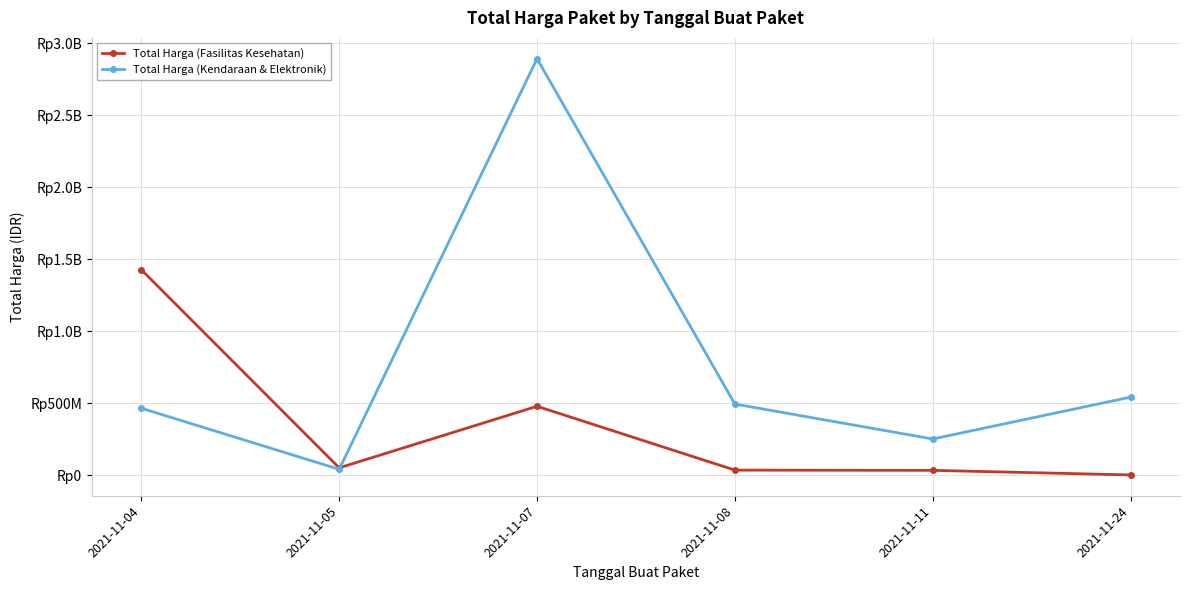

At which category does Total Harga (Fasilitas Kesehatan) reach its first local peak?

2021-11-07